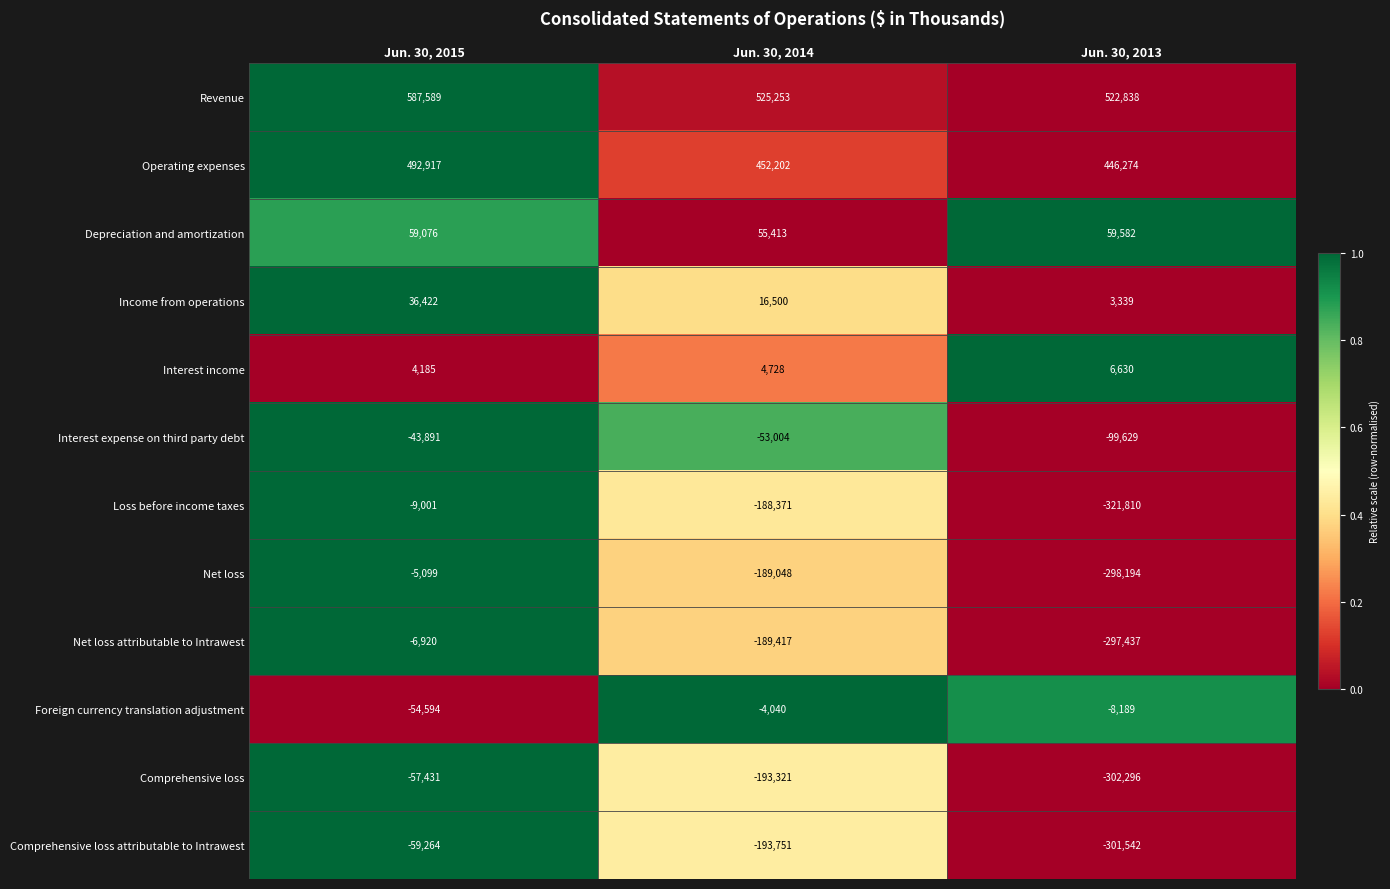

Read the Foreign currency translation adjustment value at Jun. 30, 2013.

-8189